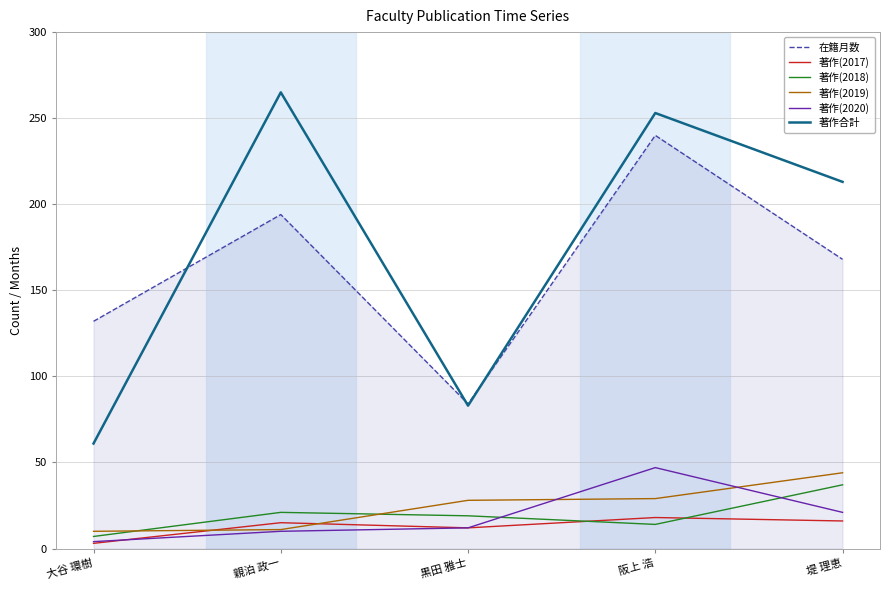

What is the total value across all series at 黒田 雅士?

238